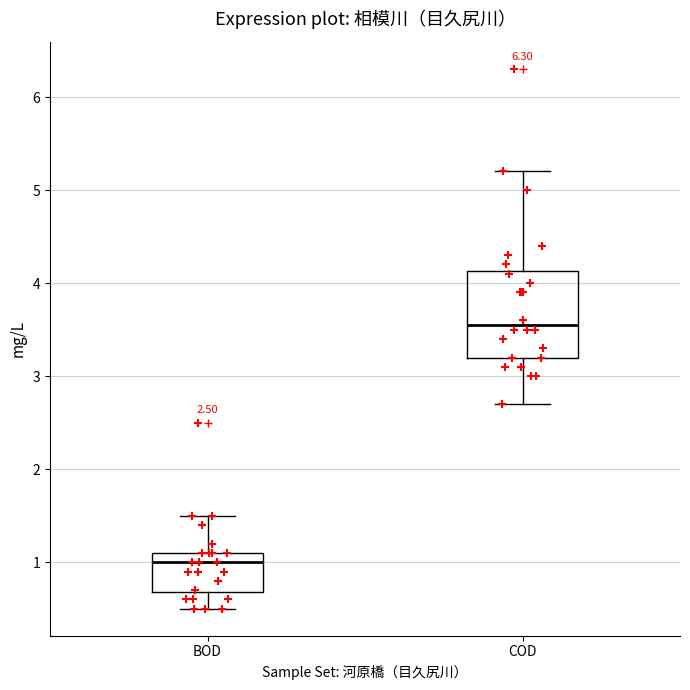

Reading left to right, read every box against the y-axis: the position of its median line, the range the box covers, and the ends of its whiskers. The values are not printed on the chart, so give them approximately, as read against the axis.

BOD: median 1.0, box 0.7 to 1.1, whiskers 0.5 to 1.5
COD: median 3.6, box 3.2 to 4.1, whiskers 2.7 to 5.2